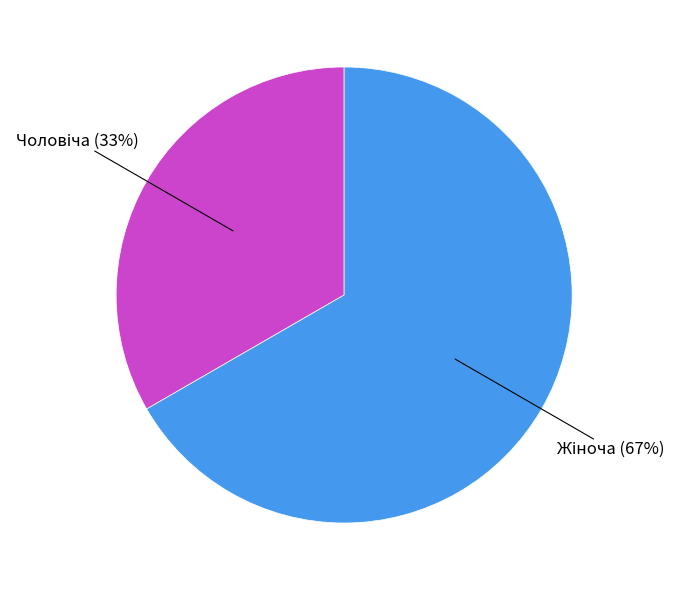

To the nearest percent, what is the average slice percentage?

50%